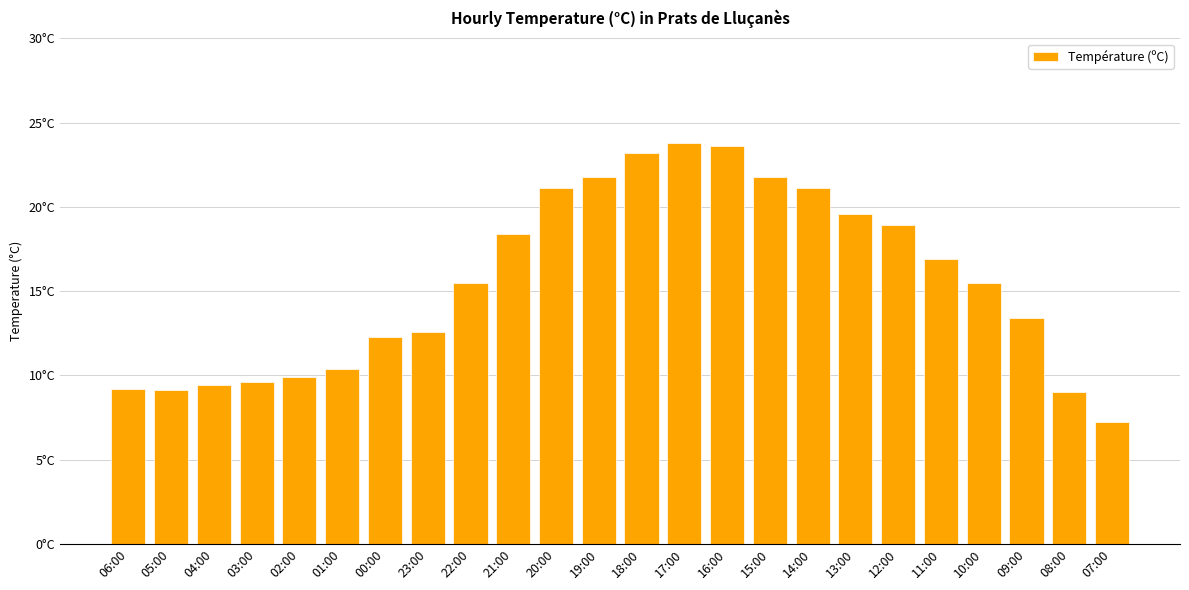

What is the value of the 23rd bar from the left?

9.0